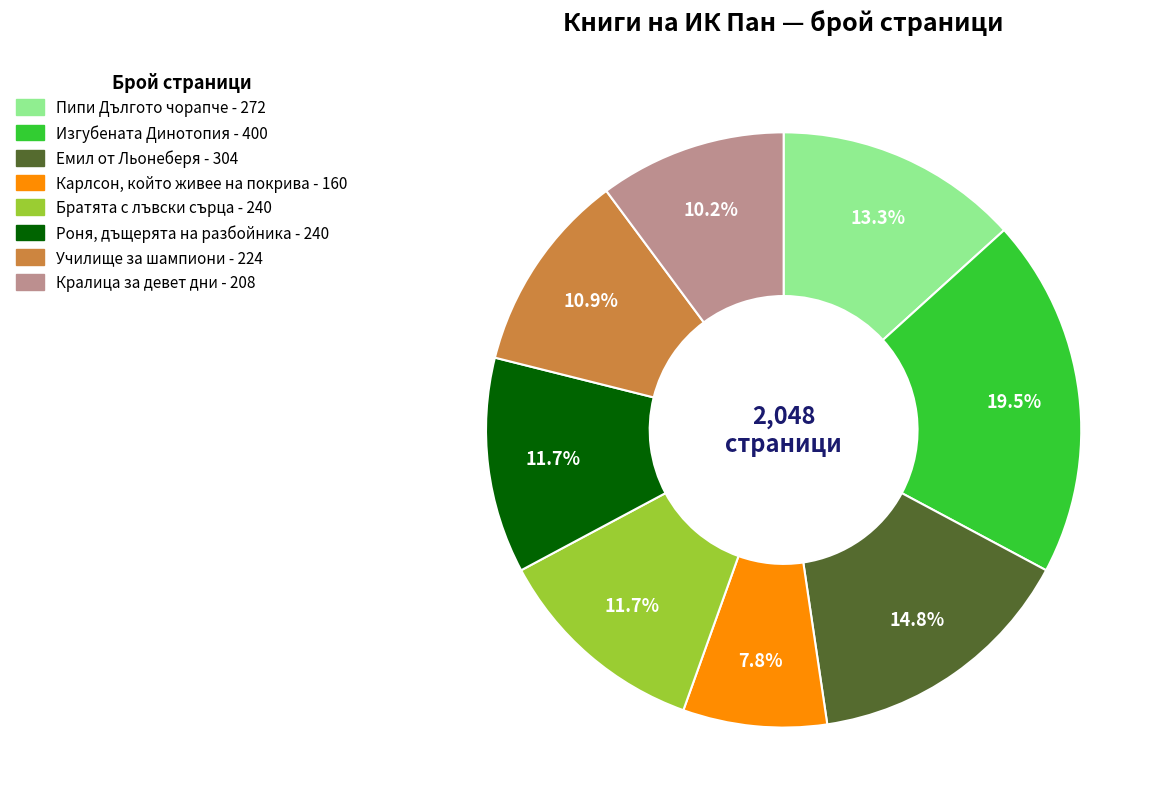

What is the smallest slice in the pie chart?

Карлсон, който живее на покрива